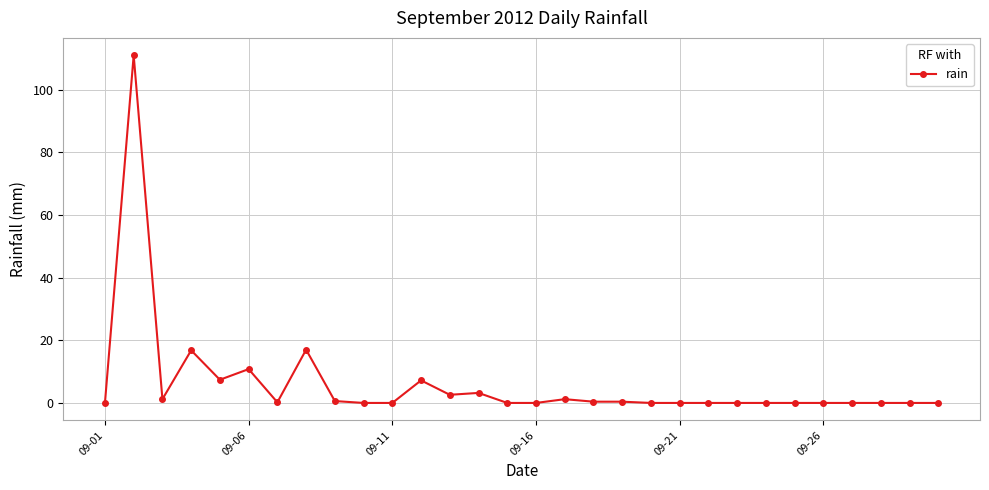

True or false: the data has more than 2 interior local peaks.

True